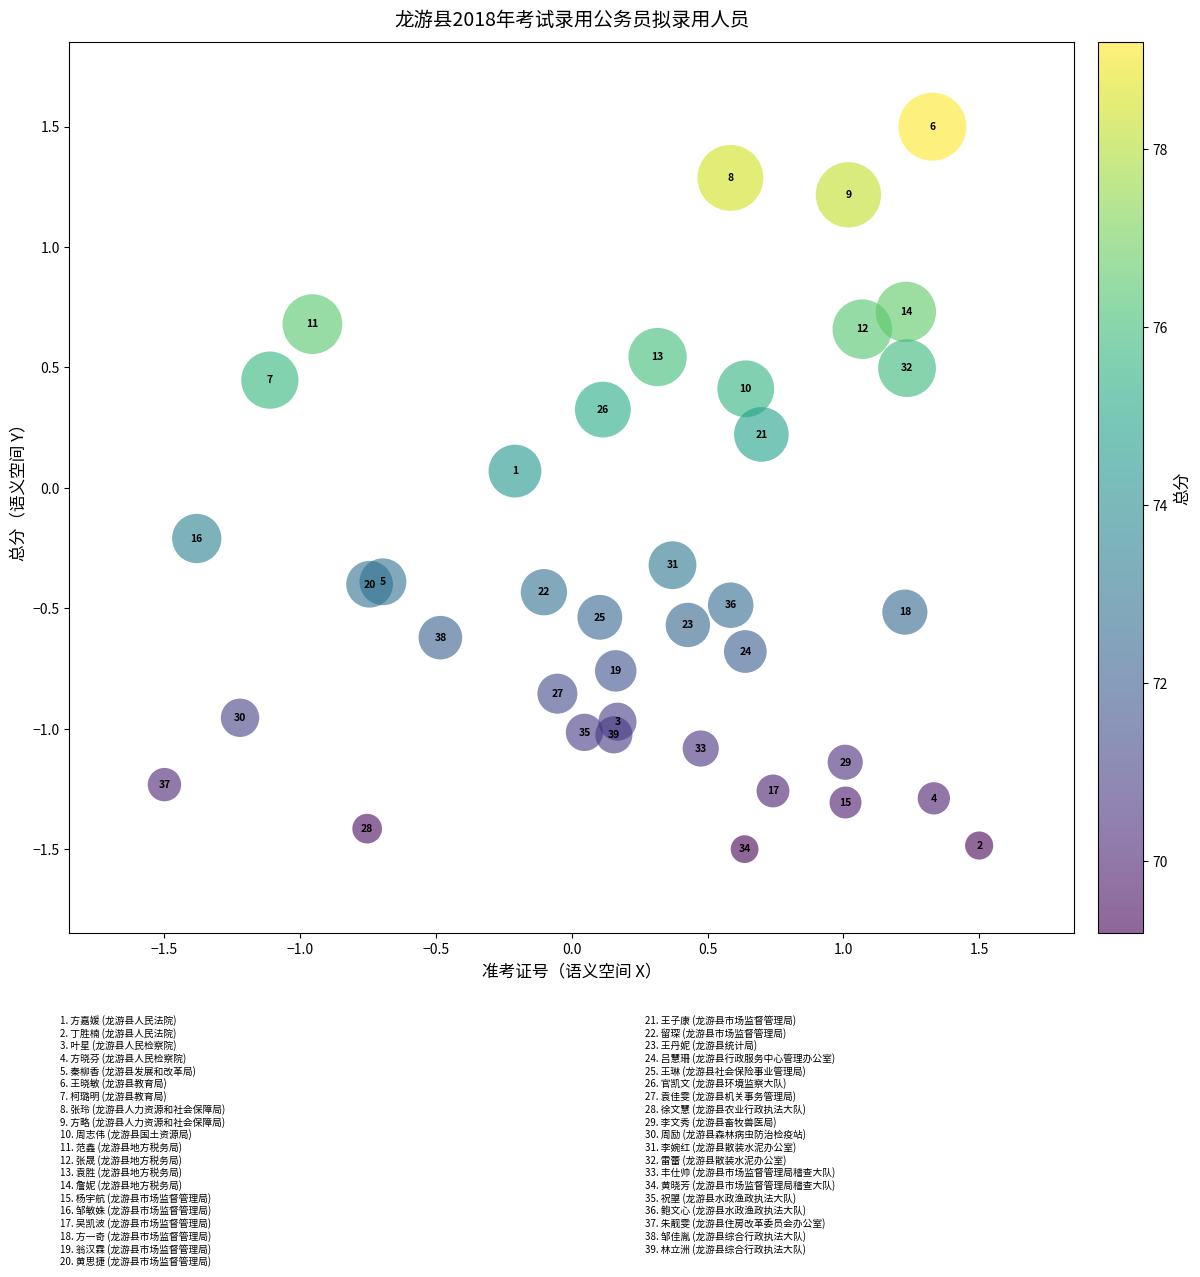

What is the range of X values (max minus min)?

3.0